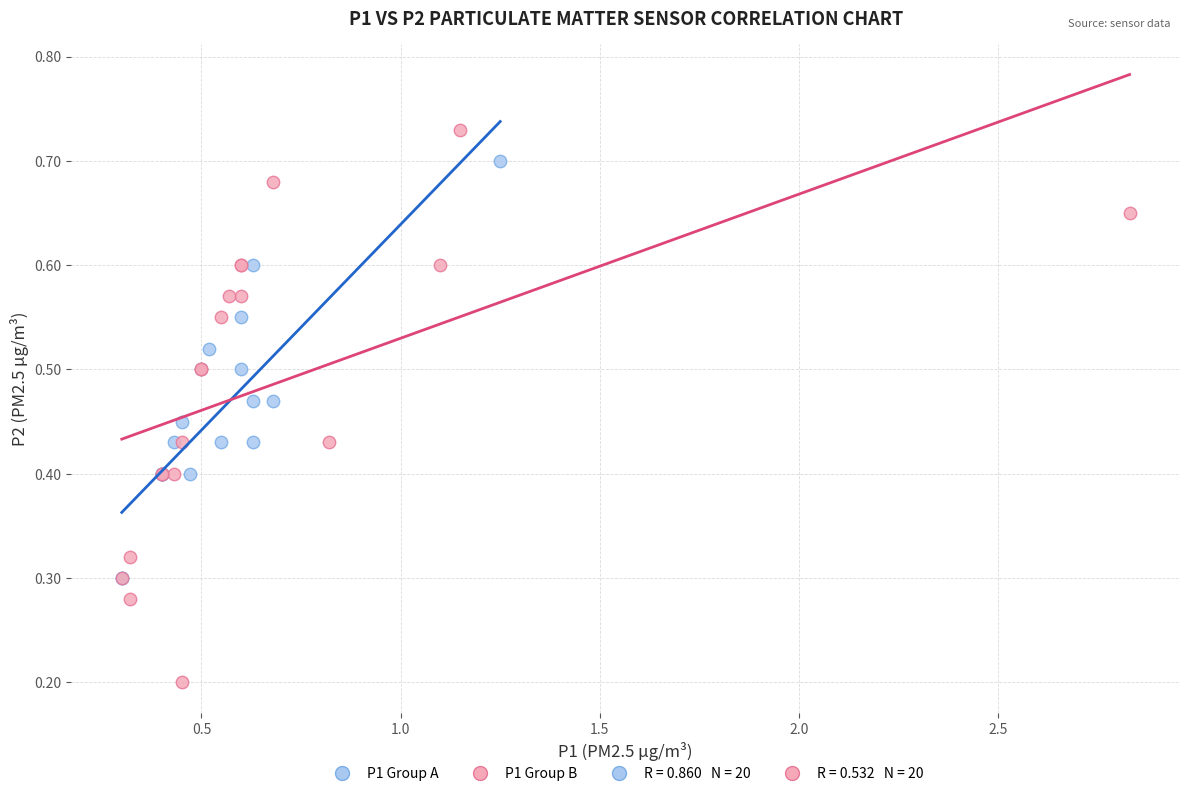

Which series has the widest spread of Y values?

P1 Group B